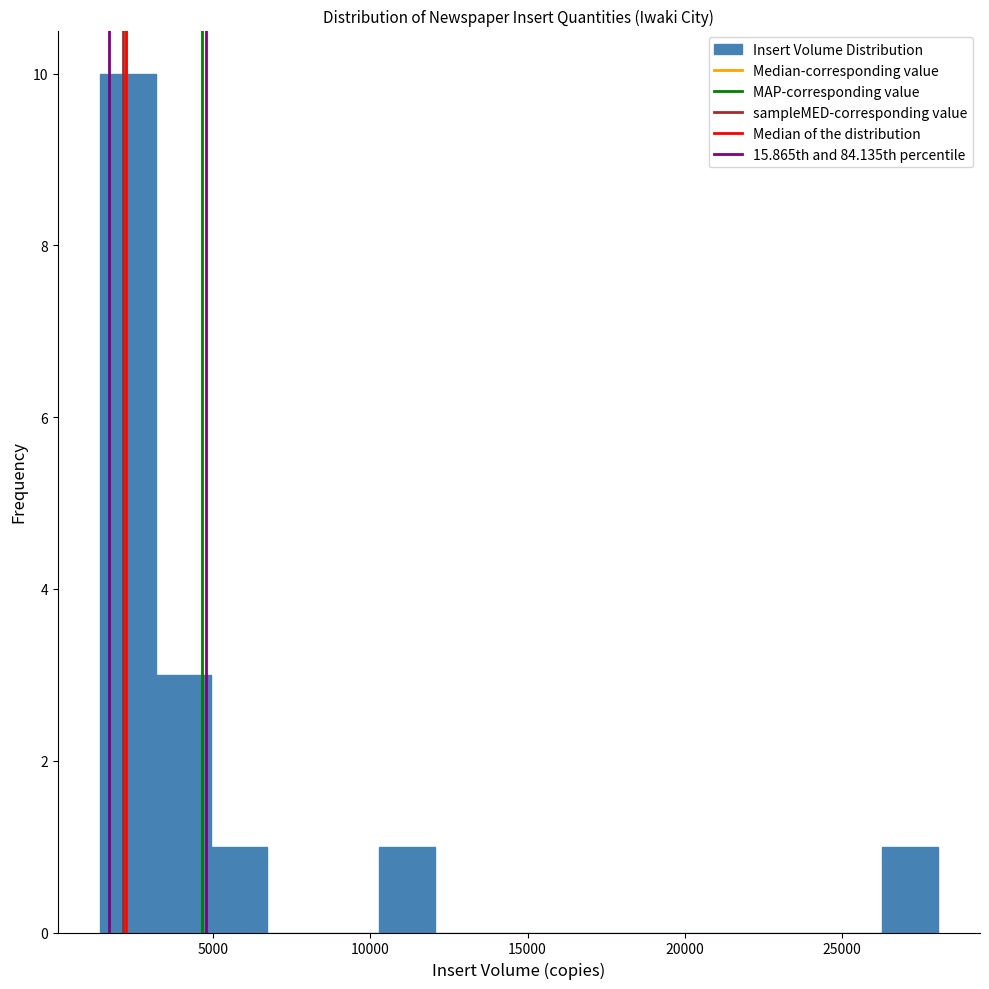

Around what value on the x-axis is the tallest bar? Give the approximate position of its centre, as read against the axis.

2500